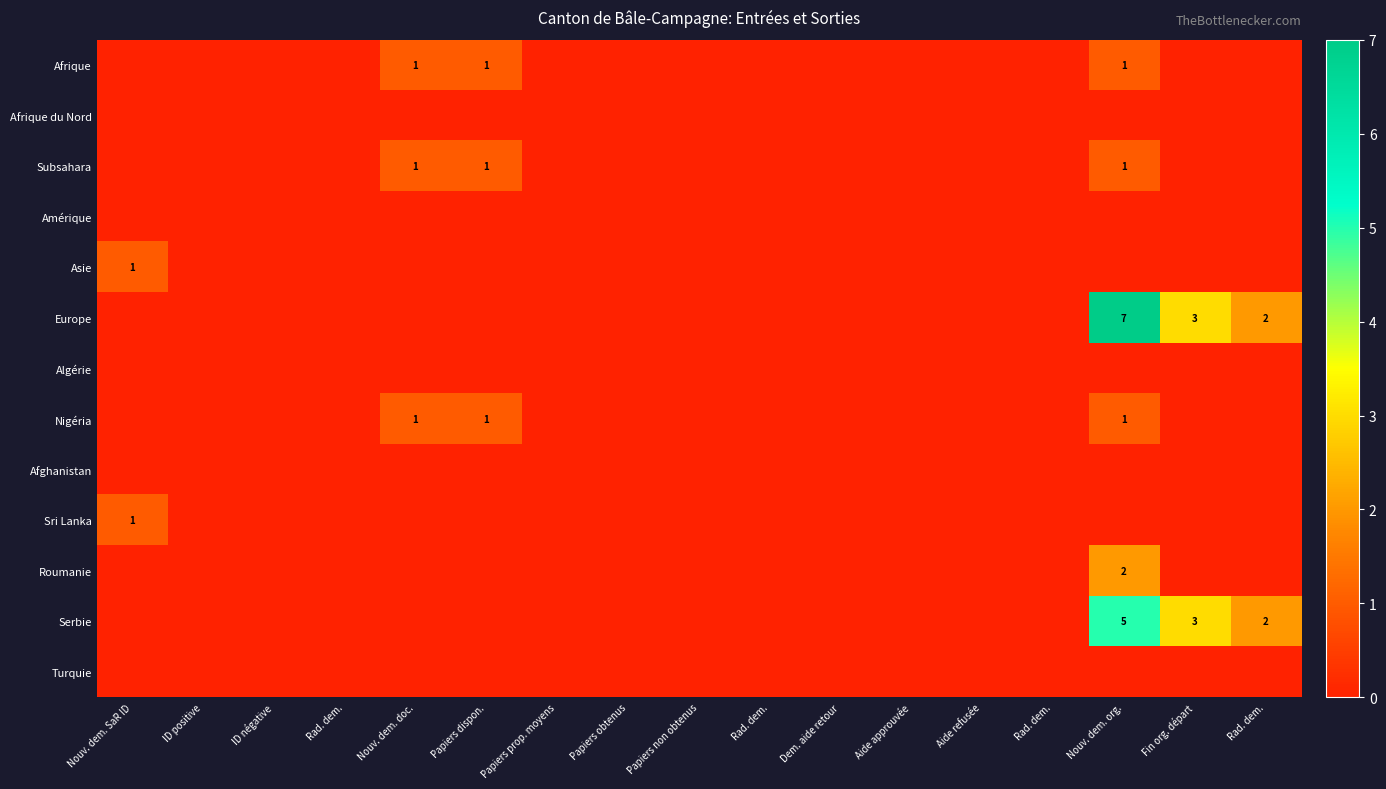

What is the sum of all Afrique values?

3